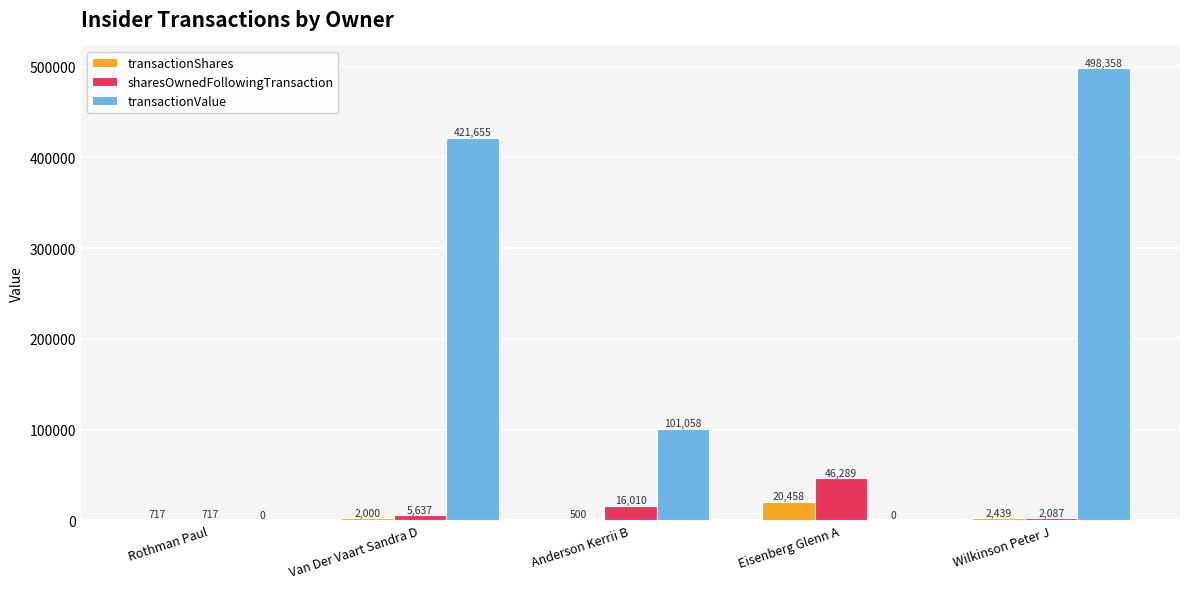

At which category is the sum across all series the highest?

Wilkinson Peter J